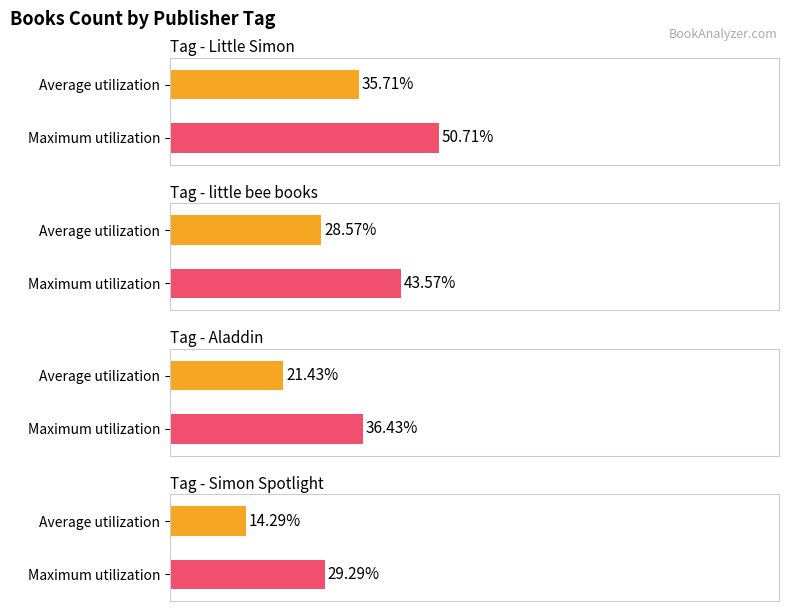

Are the bars grouped side by side (vs. stacked)?

Yes